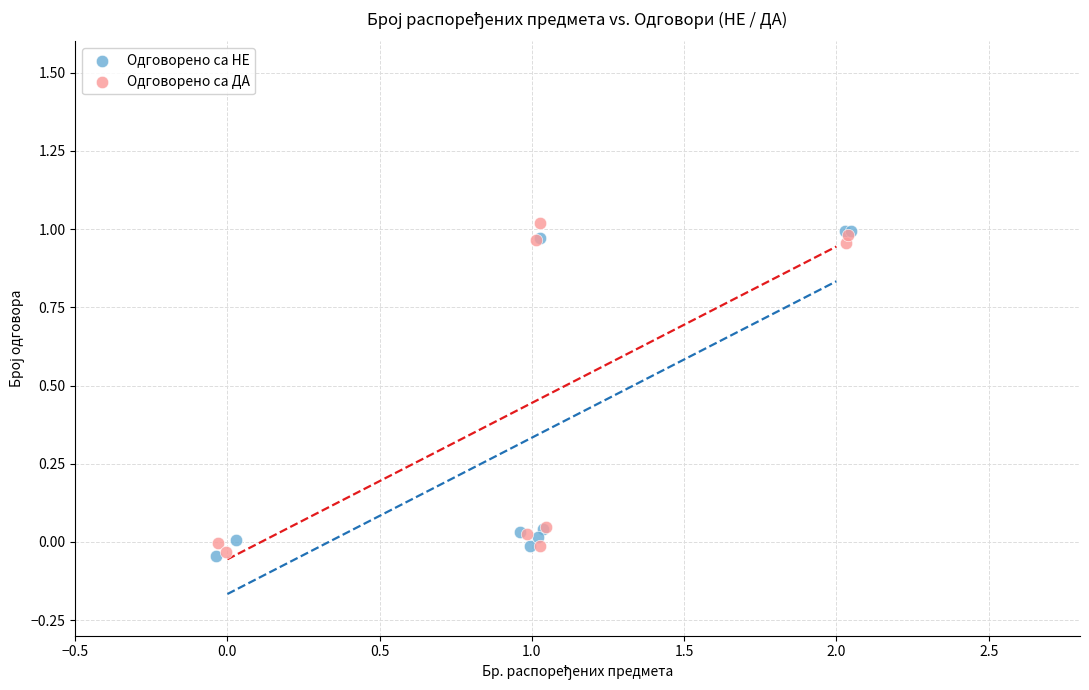

What are all the series names shown in the legend?

Одговорено са НЕ, Одговорено са ДА